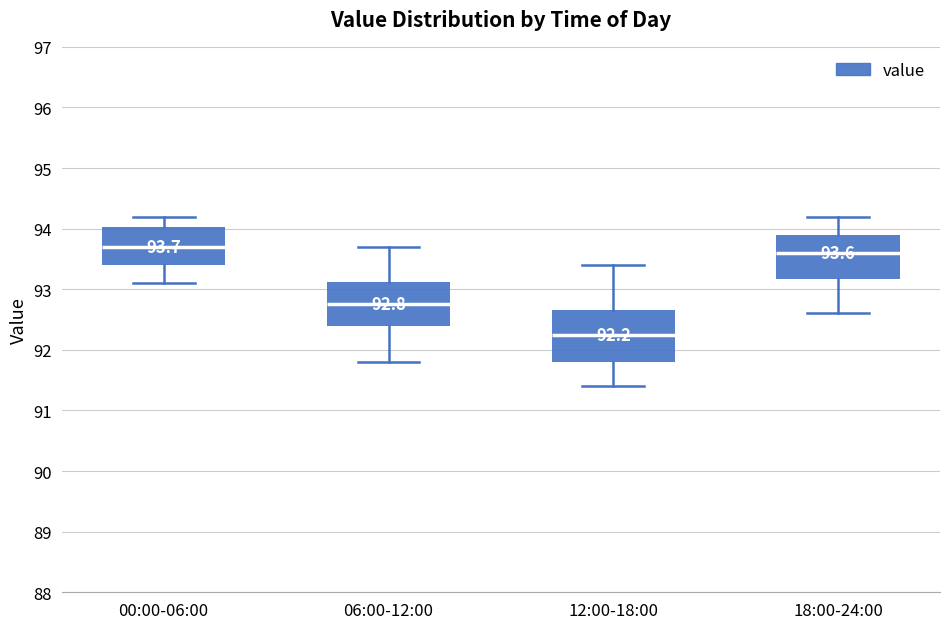

Which box has the lowest median line?

12:00-18:00